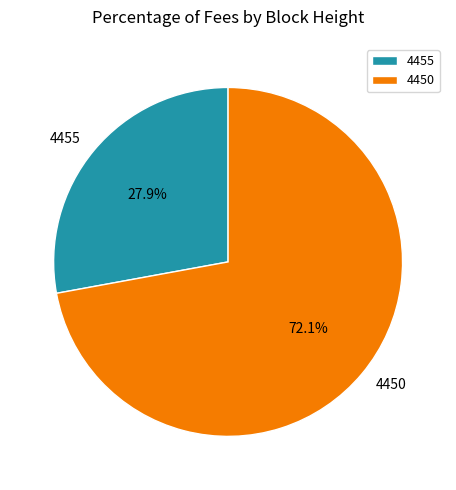

Which slice is the smallest?

4455